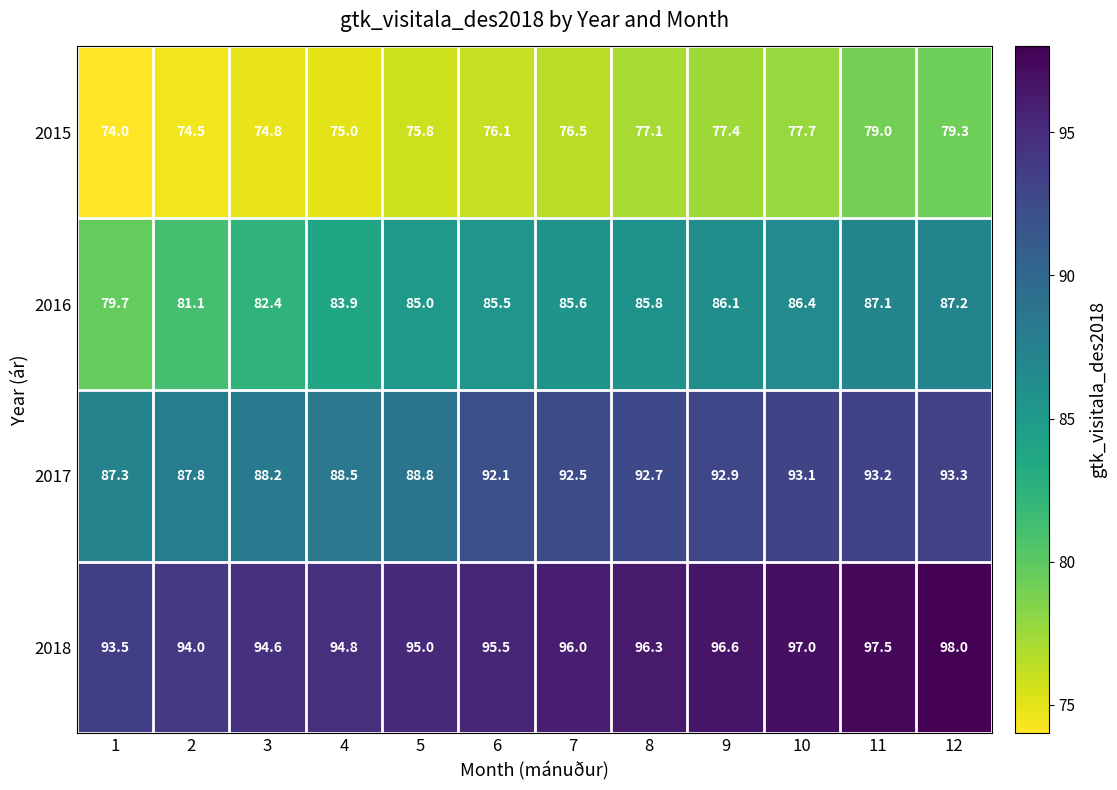

How many data points does each series have?

12